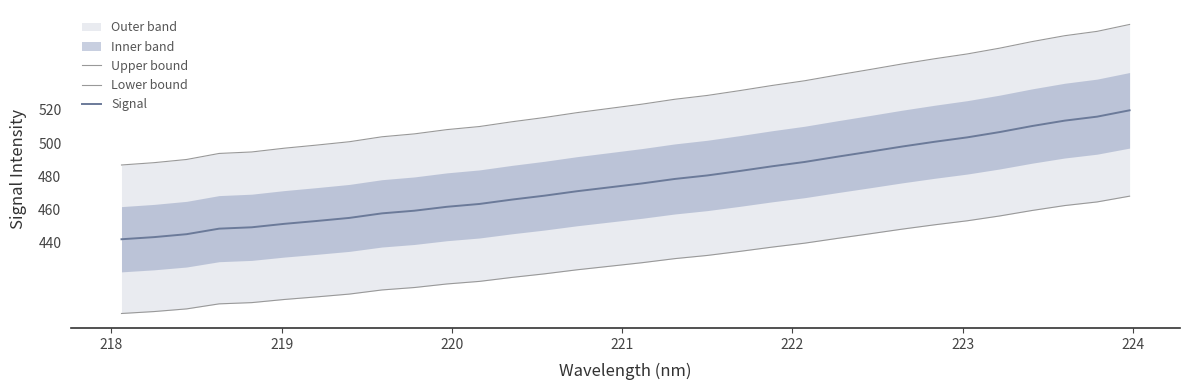

Does the chart display data point markers on the line(s)?

No